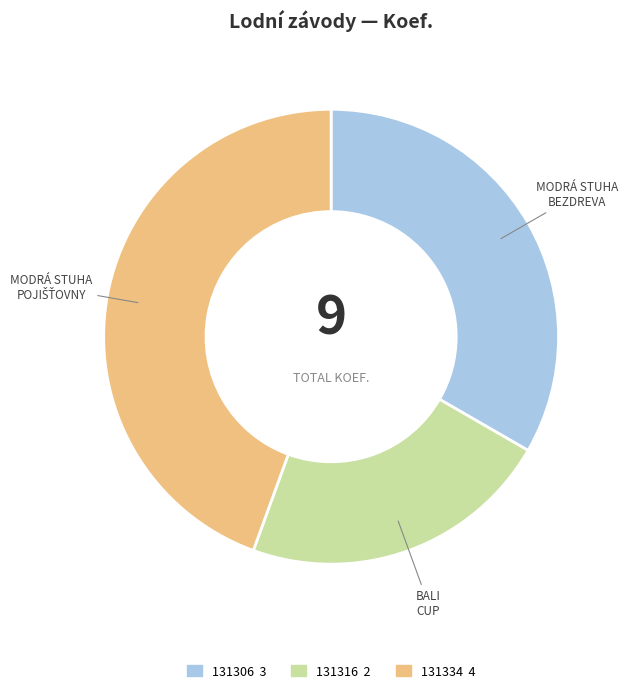

Approximately how many times larger is the value at 131306 compared to 131316?

1.5